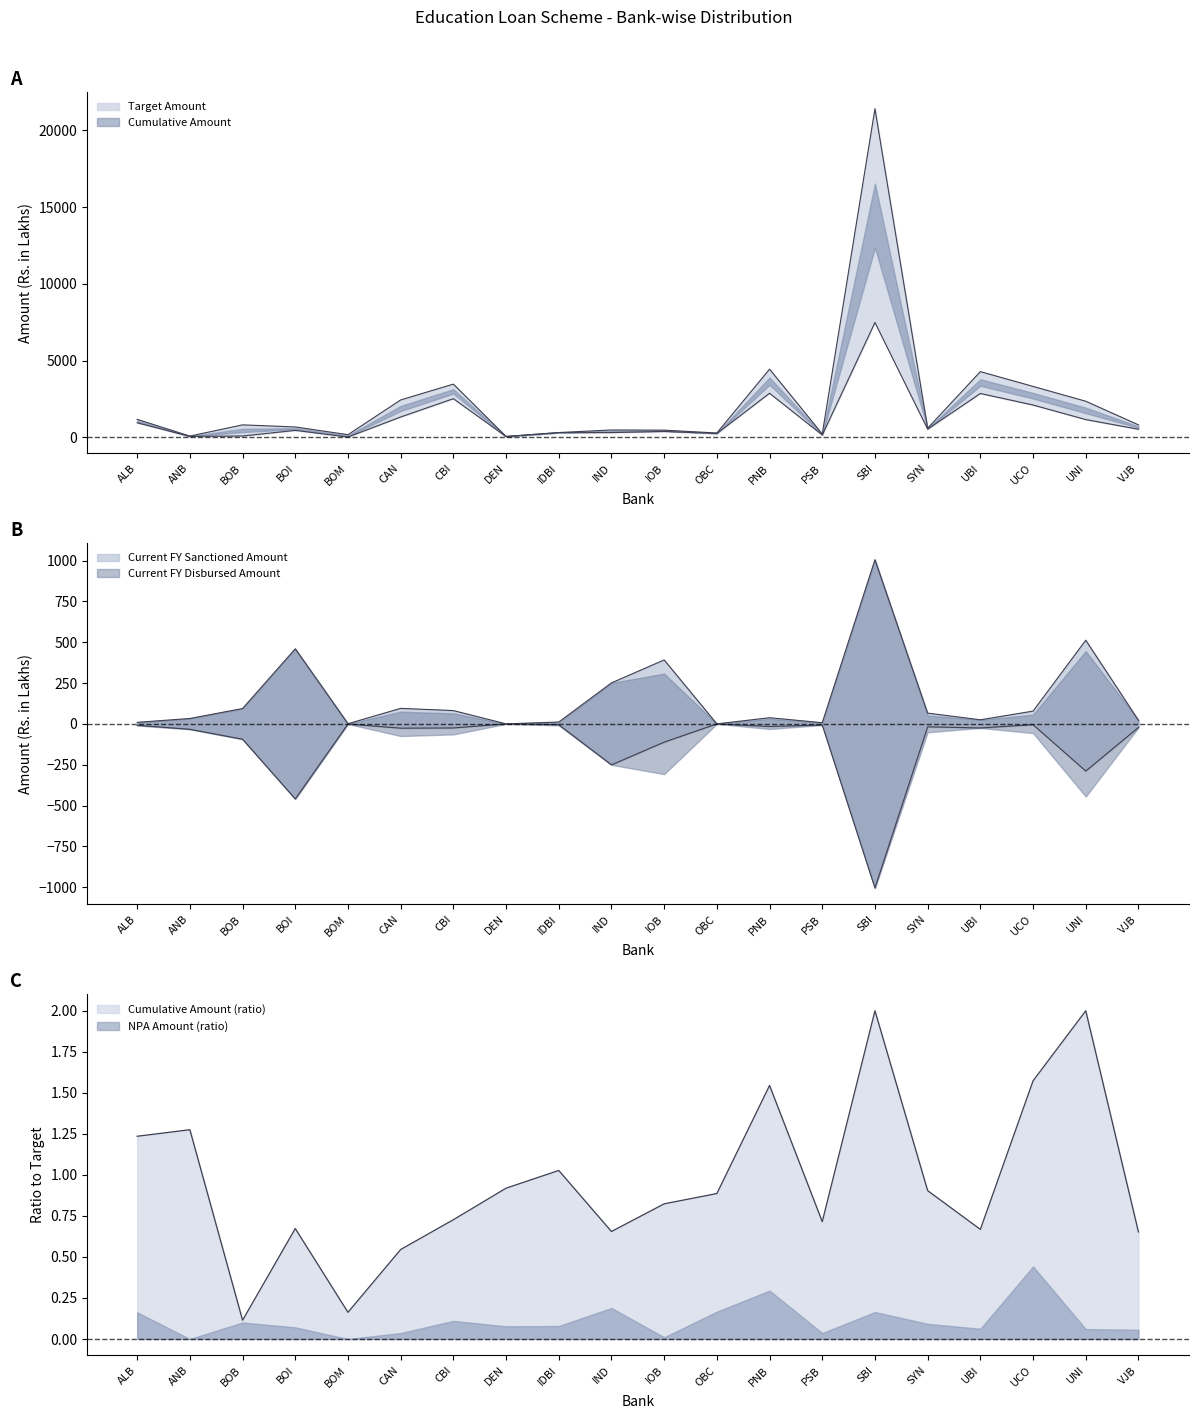

Which series has the largest range (max minus min)?

Cumulative Amount